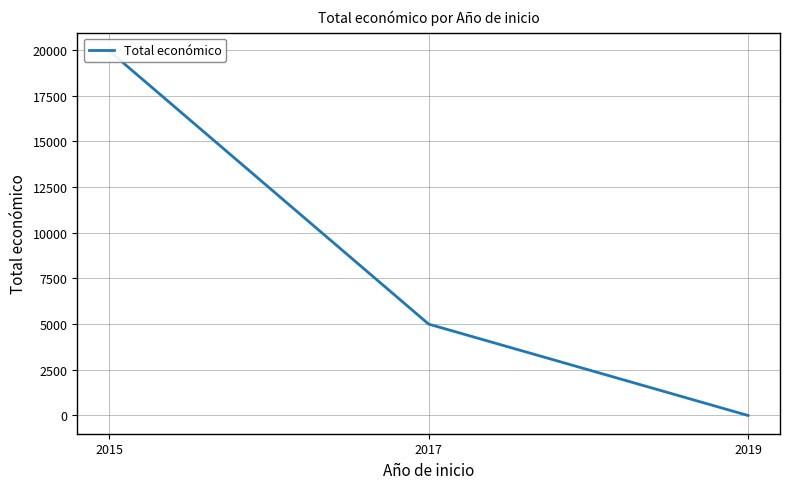

At which label is the value closest to 9975?

2017